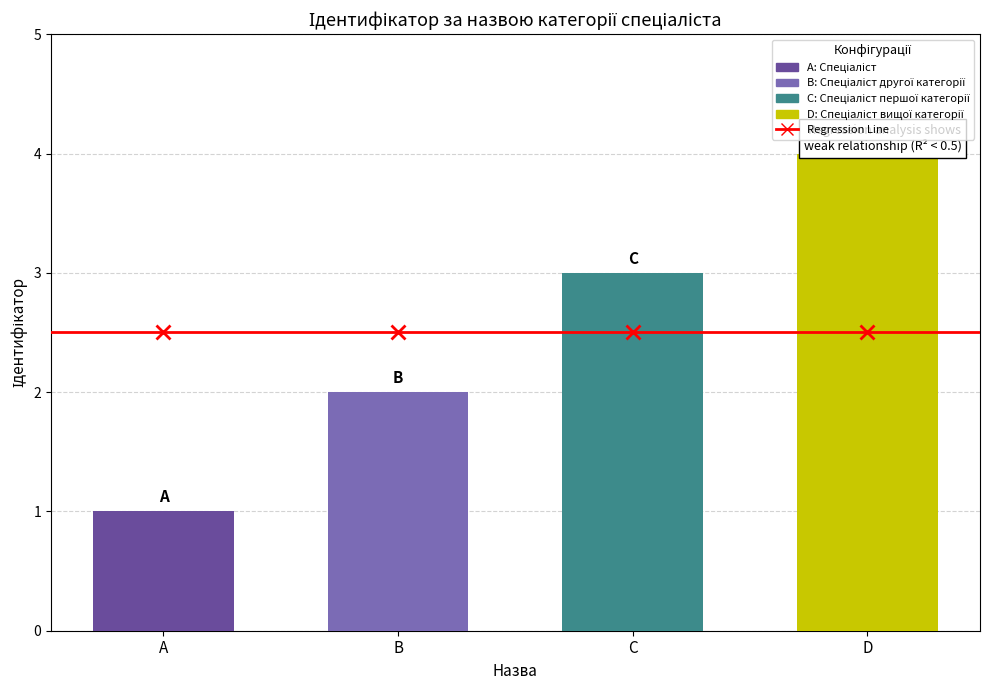

What is the difference between the maximum and minimum values?

3